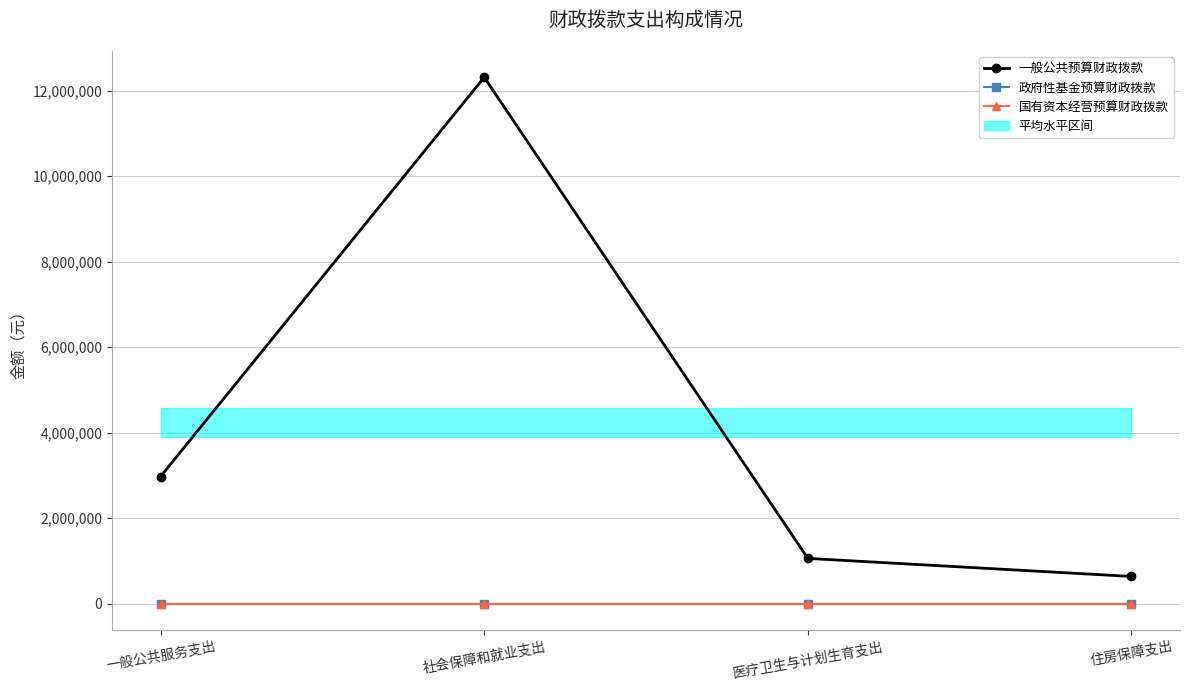

Between 一般公共服务支出 and 社会保障和就业支出, which series saw the biggest shift?

一般公共预算财政拨款